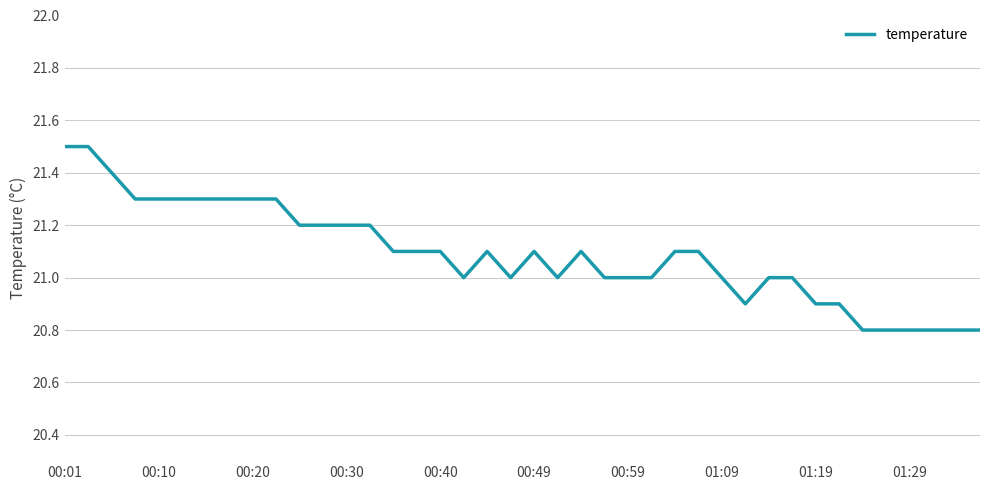

What is the difference between the maximum and minimum values?

0.7